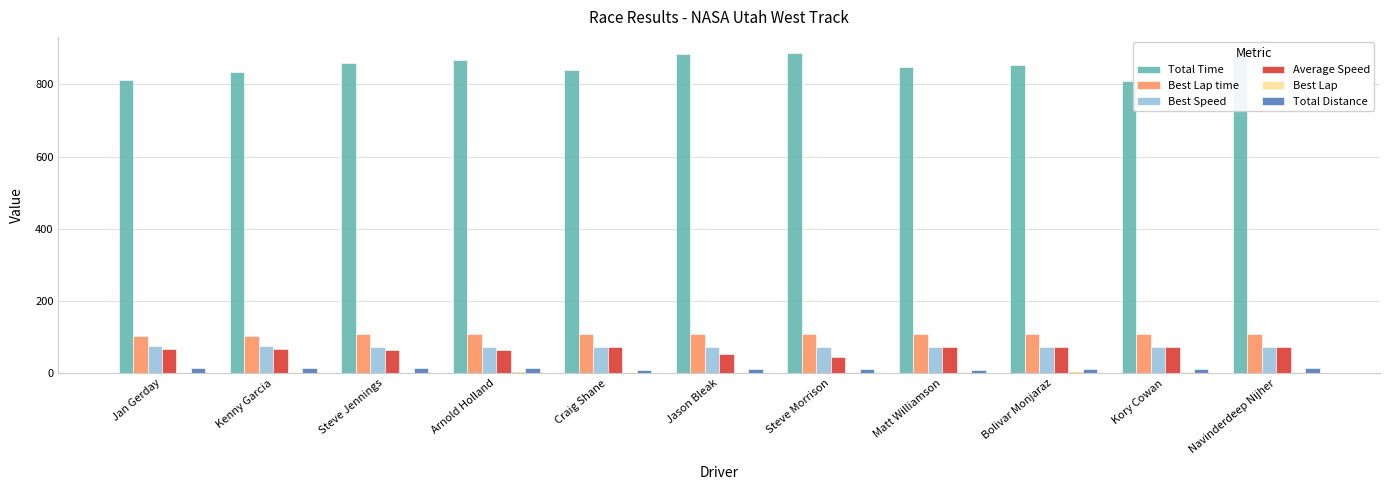

How many categories are shown in the chart?

11